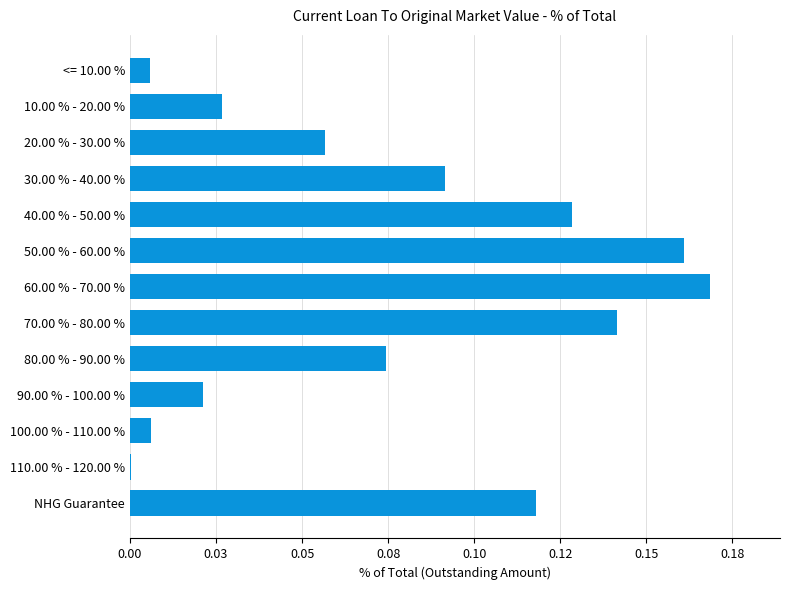

Are the bars horizontal?

Yes